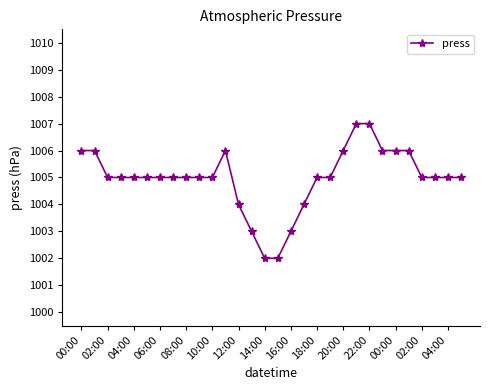

Is this an area chart (filled region under the line)?

No